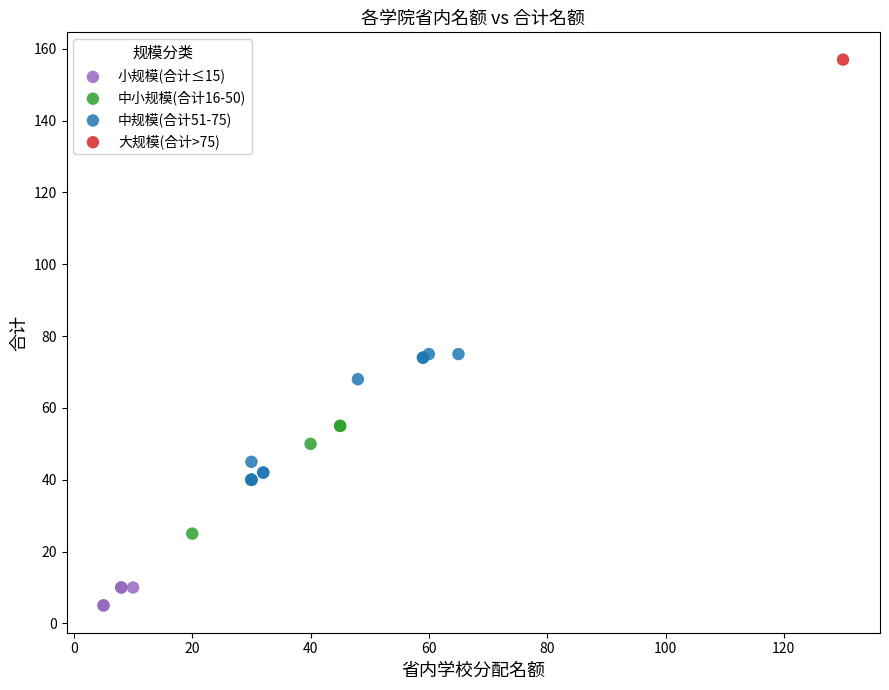

Which series reaches the maximum Y coordinate?

大规模(合计>75)